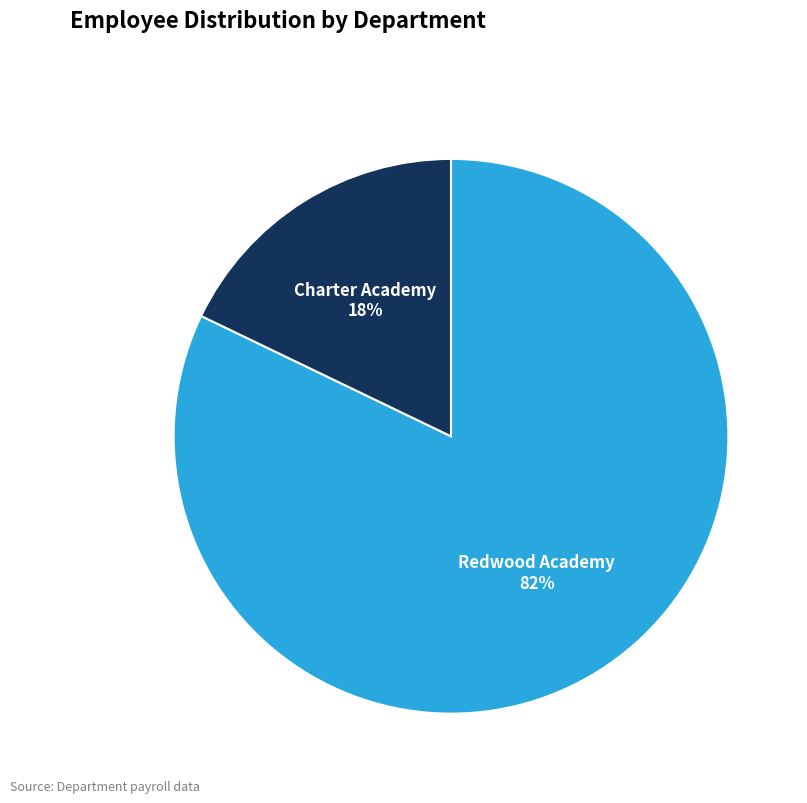

Is there a majority slice in this chart?

Yes